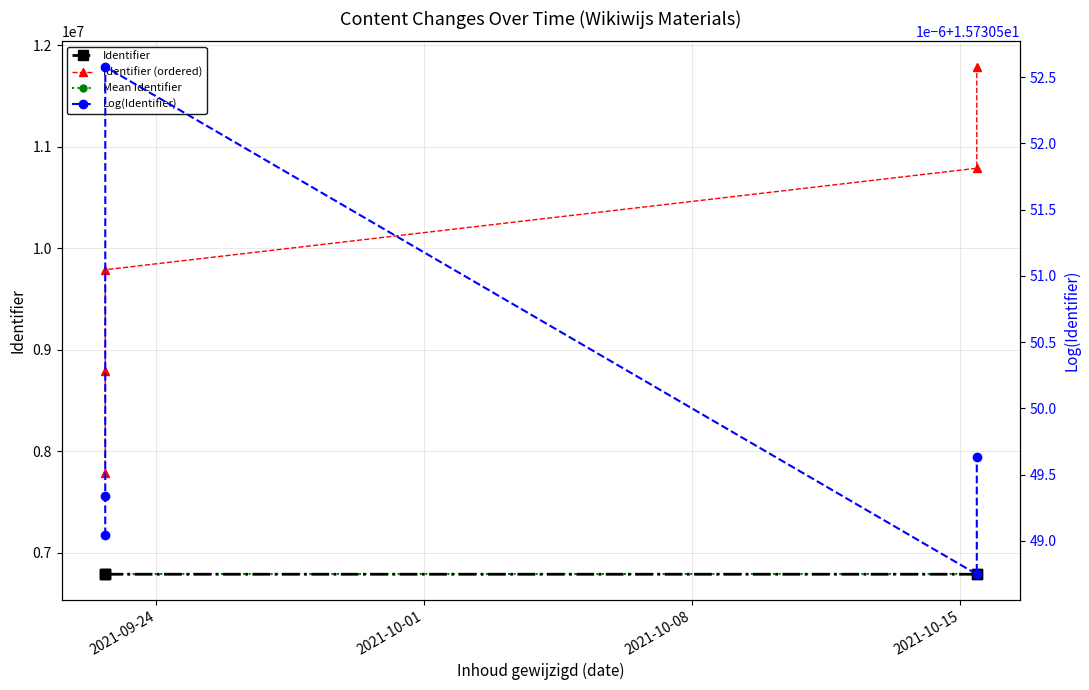

True or false: Identifier (ordered) has a value of 4073390.0 at 4.

False